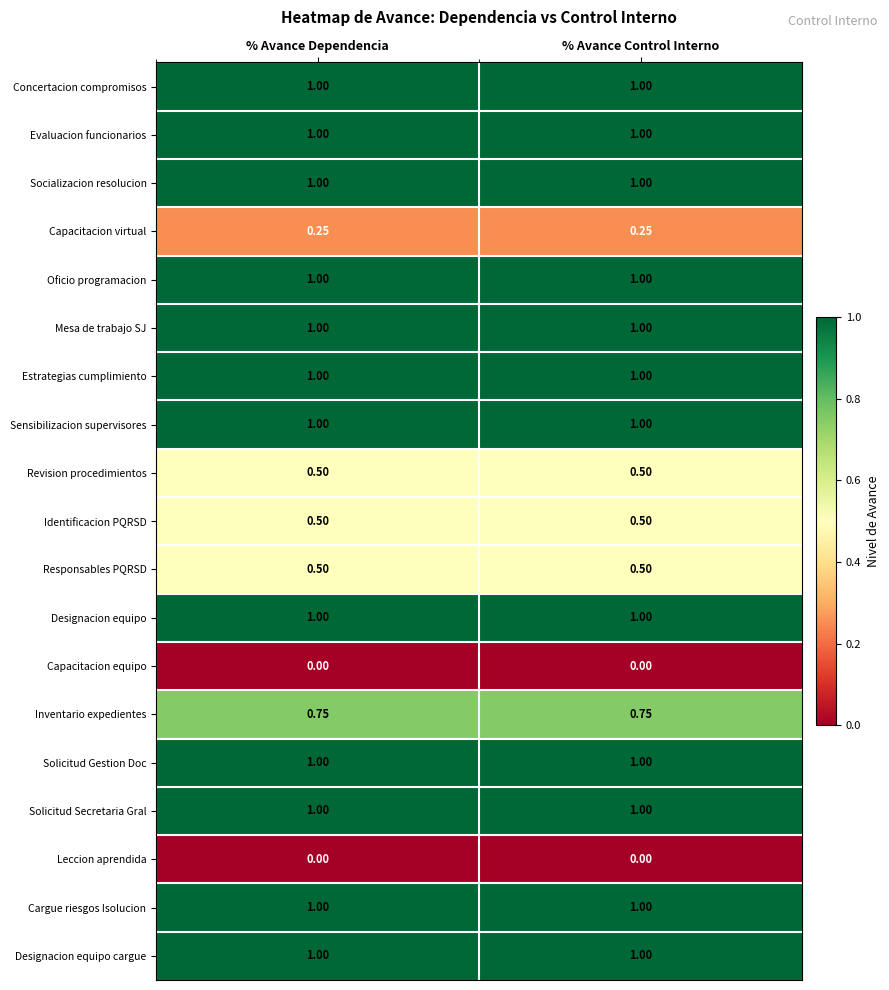

Reading left to right, list all the values displayed in this chart.

Concertacion compromisos: % Avance Dependencia=1.0	% Avance Control Interno=1.0
Evaluacion funcionarios: % Avance Dependencia=1.0	% Avance Control Interno=1.0
Socializacion resolucion: % Avance Dependencia=1.0	% Avance Control Interno=1.0
Capacitacion virtual: % Avance Dependencia=0.2	% Avance Control Interno=0.2
Oficio programacion: % Avance Dependencia=1.0	% Avance Control Interno=1.0
Mesa de trabajo SJ: % Avance Dependencia=1.0	% Avance Control Interno=1.0
Estrategias cumplimiento: % Avance Dependencia=1.0	% Avance Control Interno=1.0
Sensibilizacion supervisores: % Avance Dependencia=1.0	% Avance Control Interno=1.0
Revision procedimientos: % Avance Dependencia=0.5	% Avance Control Interno=0.5
Identificacion PQRSD: % Avance Dependencia=0.5	% Avance Control Interno=0.5
Responsables PQRSD: % Avance Dependencia=0.5	% Avance Control Interno=0.5
Designacion equipo: % Avance Dependencia=1.0	% Avance Control Interno=1.0
Capacitacion equipo: % Avance Dependencia=0.0	% Avance Control Interno=0.0
Inventario expedientes: % Avance Dependencia=0.8	% Avance Control Interno=0.8
Solicitud Gestion Doc: % Avance Dependencia=1.0	% Avance Control Interno=1.0
Solicitud Secretaria Gral: % Avance Dependencia=1.0	% Avance Control Interno=1.0
Leccion aprendida: % Avance Dependencia=0.0	% Avance Control Interno=0.0
Cargue riesgos Isolucion: % Avance Dependencia=1.0	% Avance Control Interno=1.0
Designacion equipo cargue: % Avance Dependencia=1.0	% Avance Control Interno=1.0